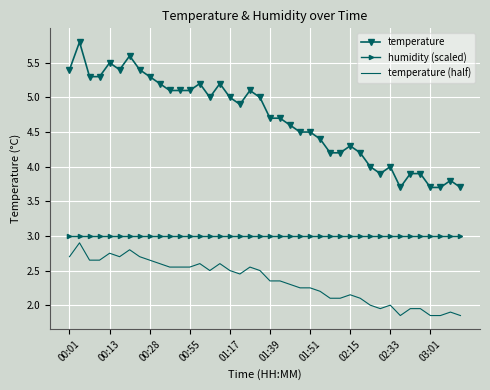

Which series has the largest total across all categories?

temperature